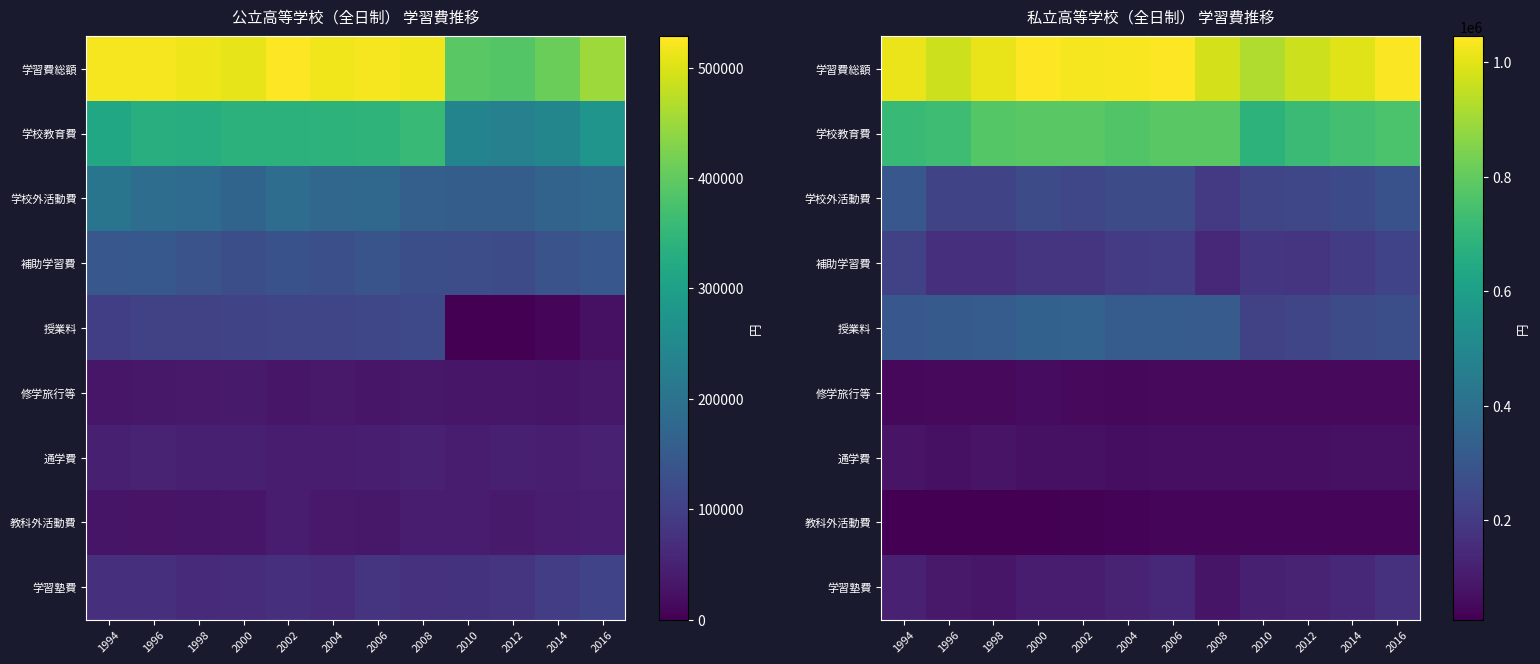

What is the difference between the maximum and minimum values in the 通学費 series?

15369